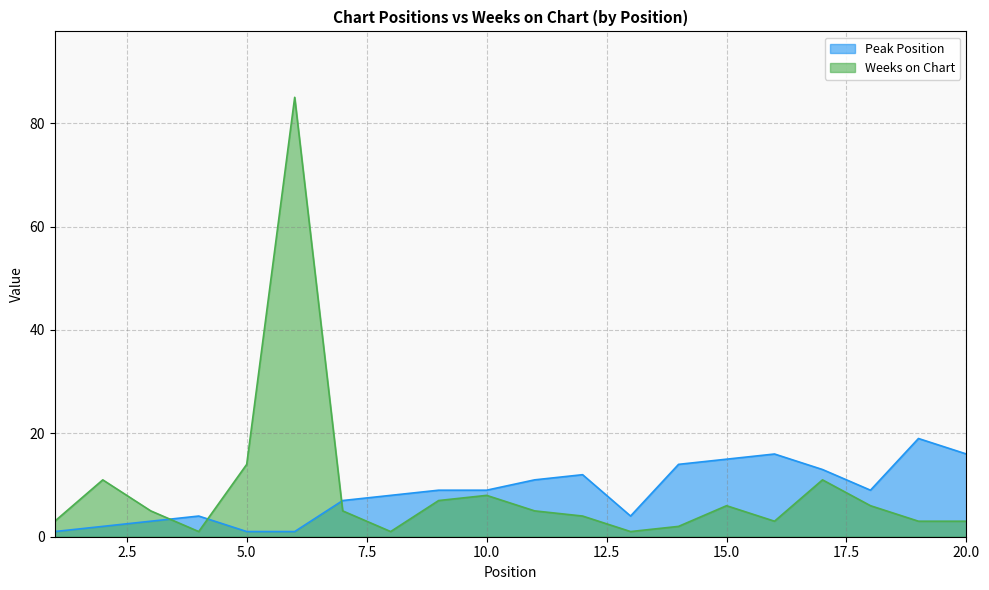

At which category is the sum across all series the highest?

6